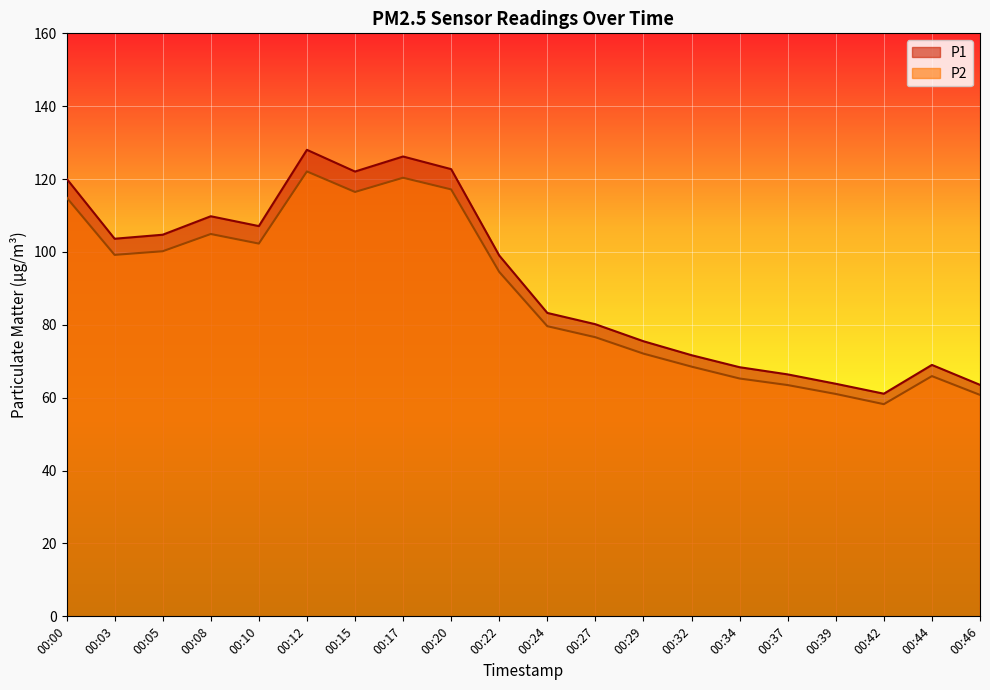

At which category does the chart reach its peak across all series?

00:12